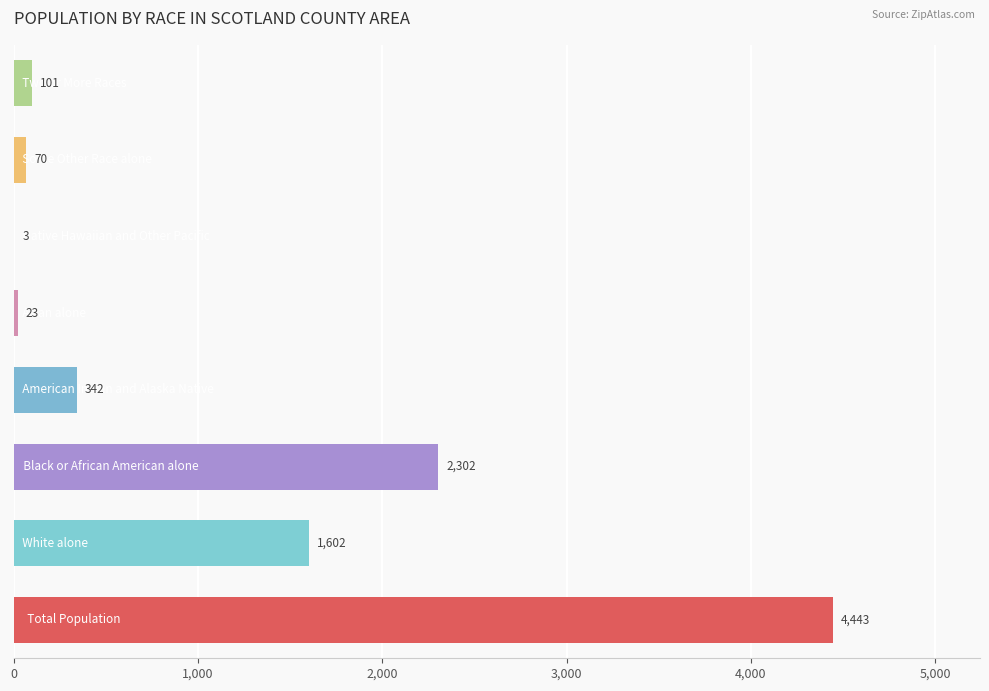

What is the sum of all values?

8886